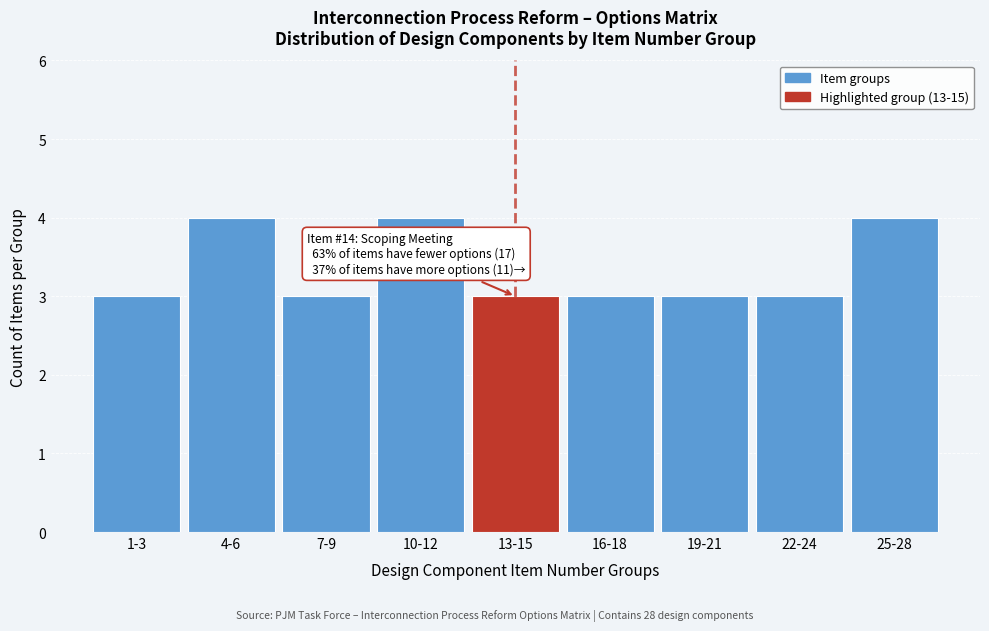

Reading left to right, list all the values displayed in this chart.

3	4	3	4	3	3	3	3	4